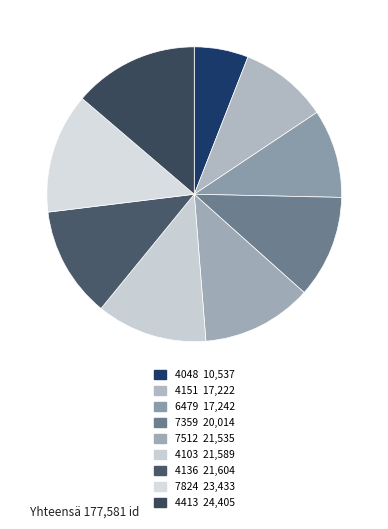

What percentage is the 6479 slice, to the nearest percent?

10%